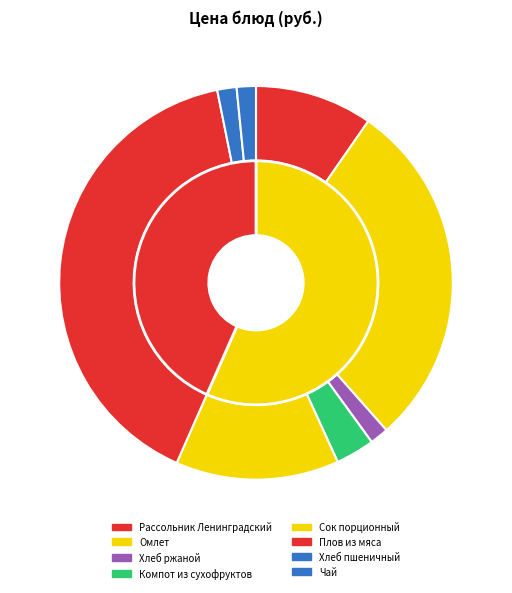

Is it true that Сок порционный is 13% of the pie?

True